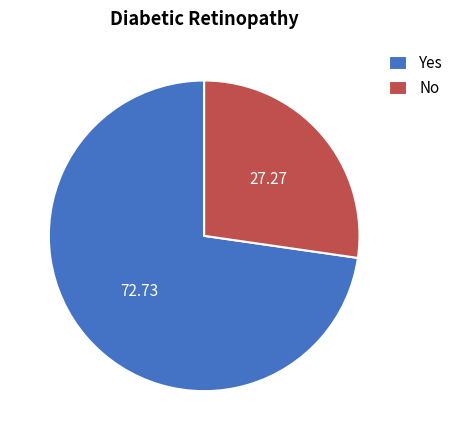

Rank the categories by value from highest to lowest.

Yes, No